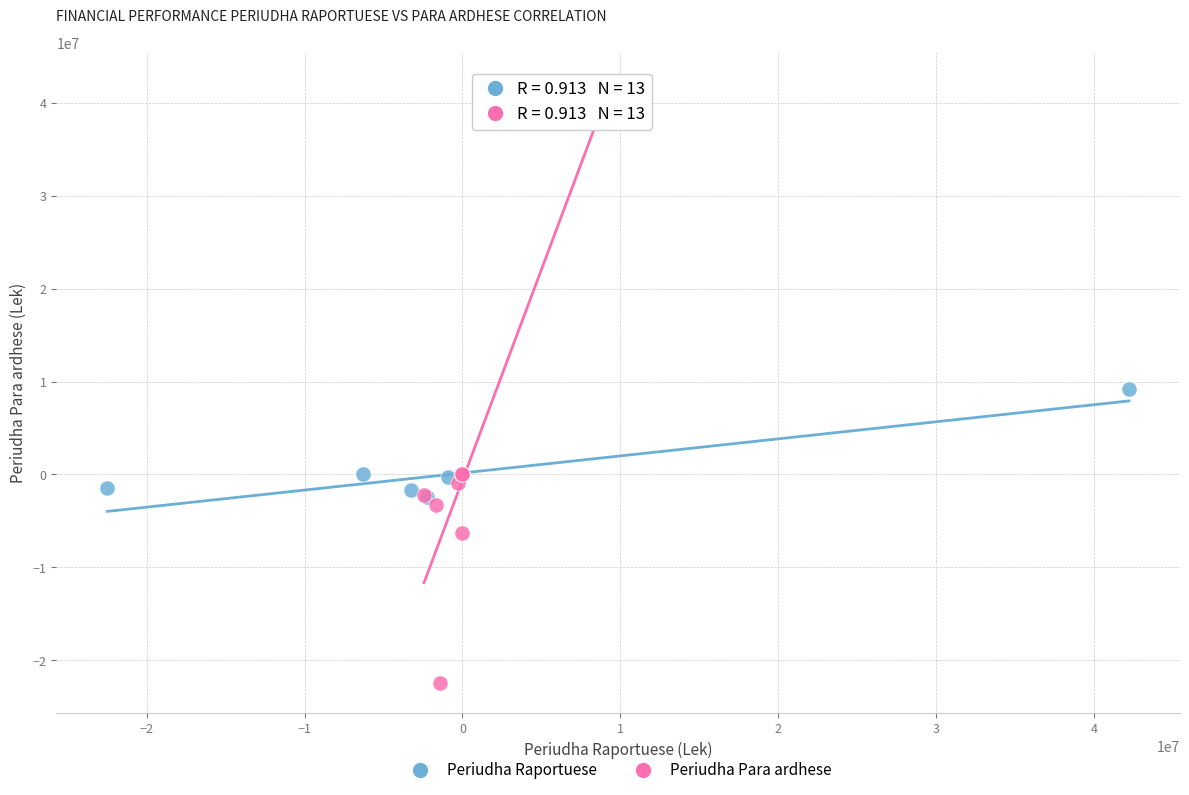

Which series contains the highest Y value?

Periudha Para ardhese